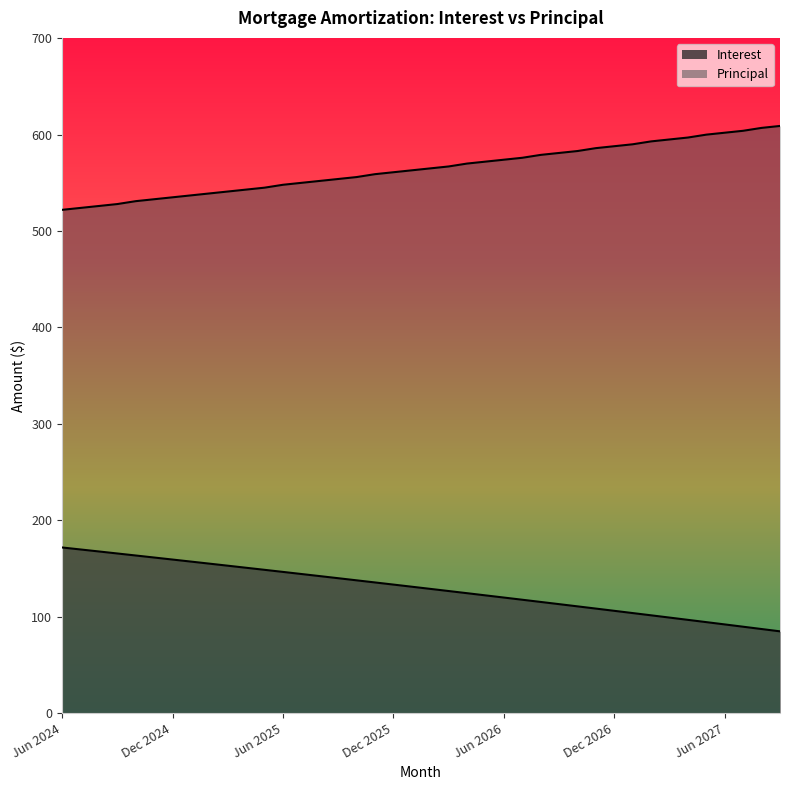

At which label does Principal first exceed 565?

Mar 2026